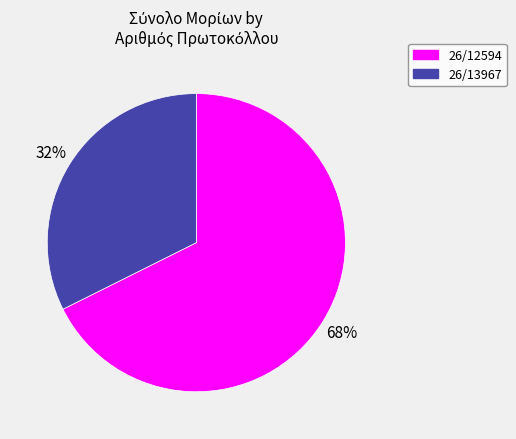

True or false: 26/13967 accounts for 32% of the total.

True